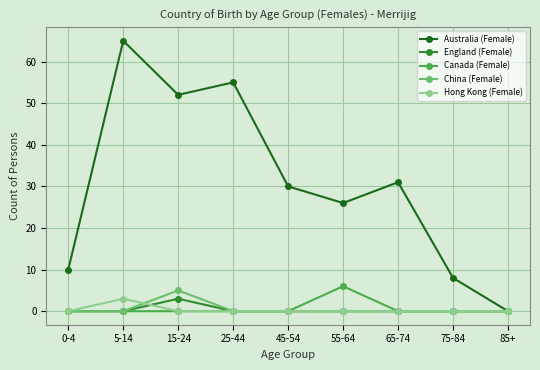

True or false: China (Female) has a value of 0 at 65-74.

True